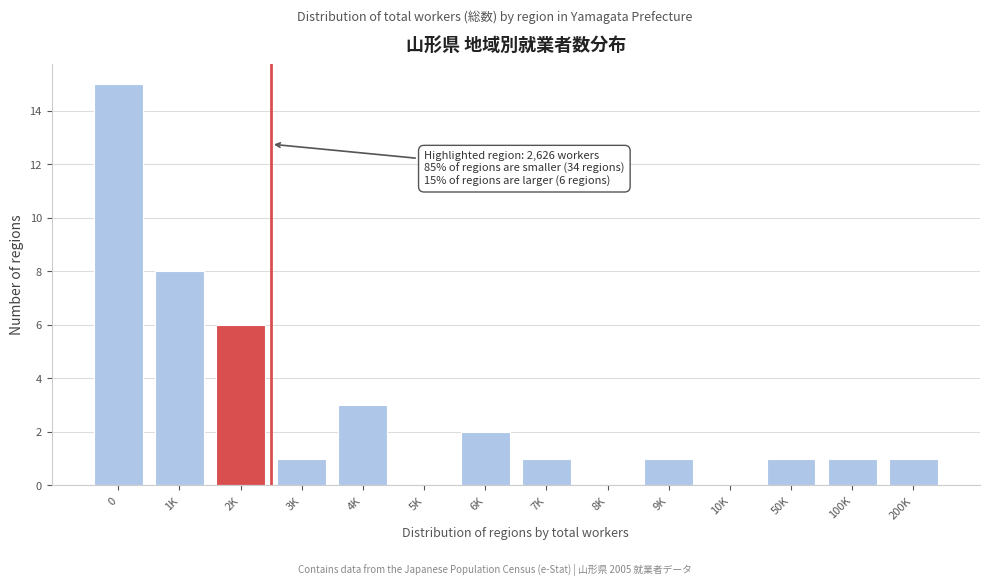

Reading right to left, what are all the values shown in this chart?

200K=1	100K=1	50K=1	10K=0	9K=1	8K=0	7K=1	6K=2	5K=0	4K=3	3K=1	2K=6	1K=8	0=15